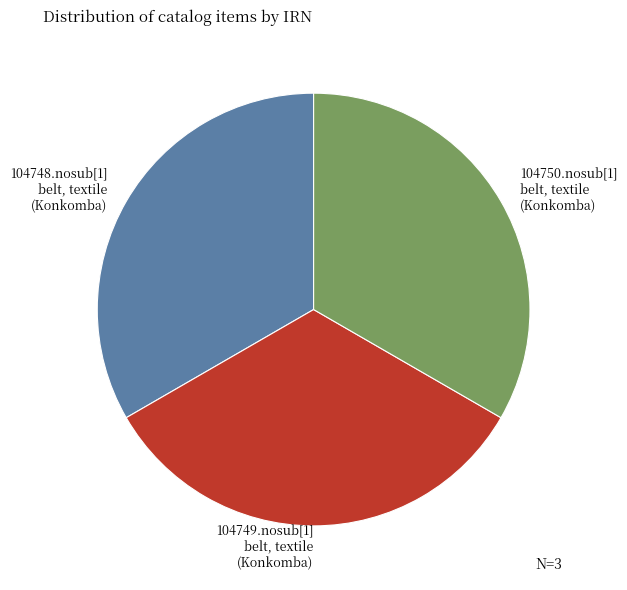

Approximately how many times larger is the value at 104749.nosub[1] compared to 104750.nosub[1]?

1.0